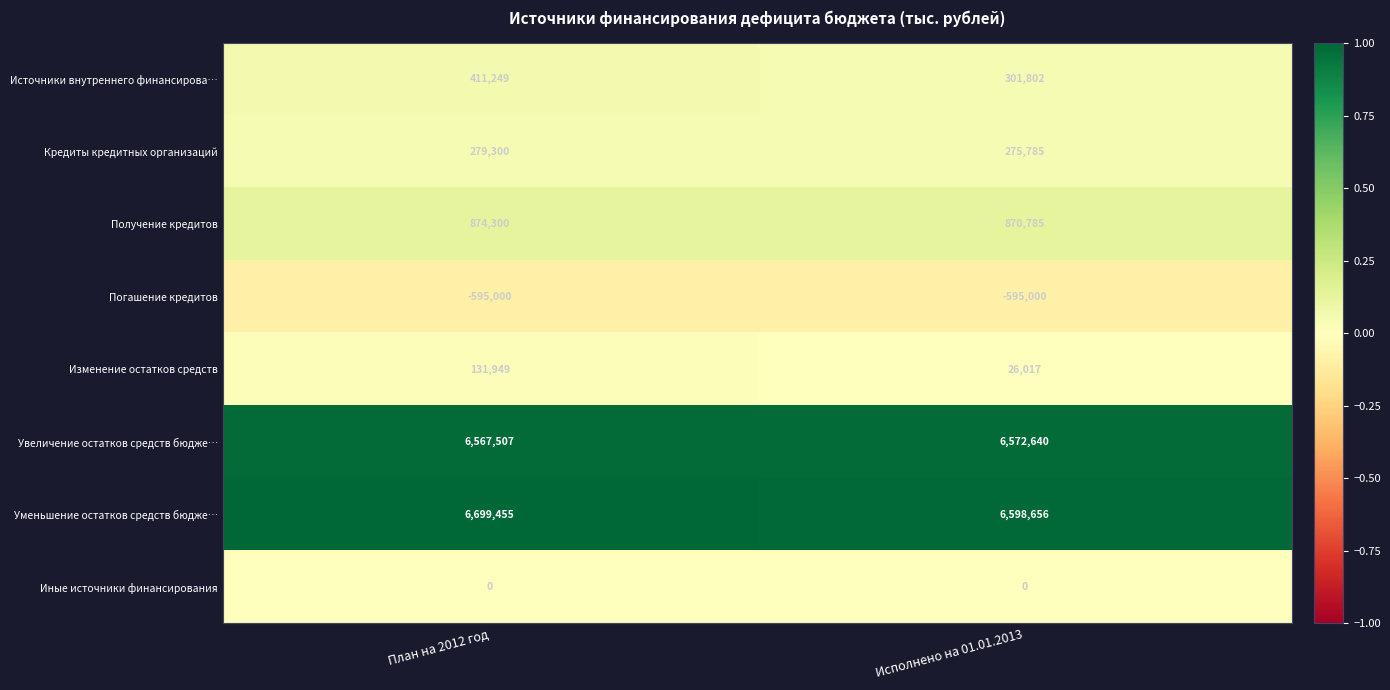

Which category has the highest value across all series?

План на 2012 год